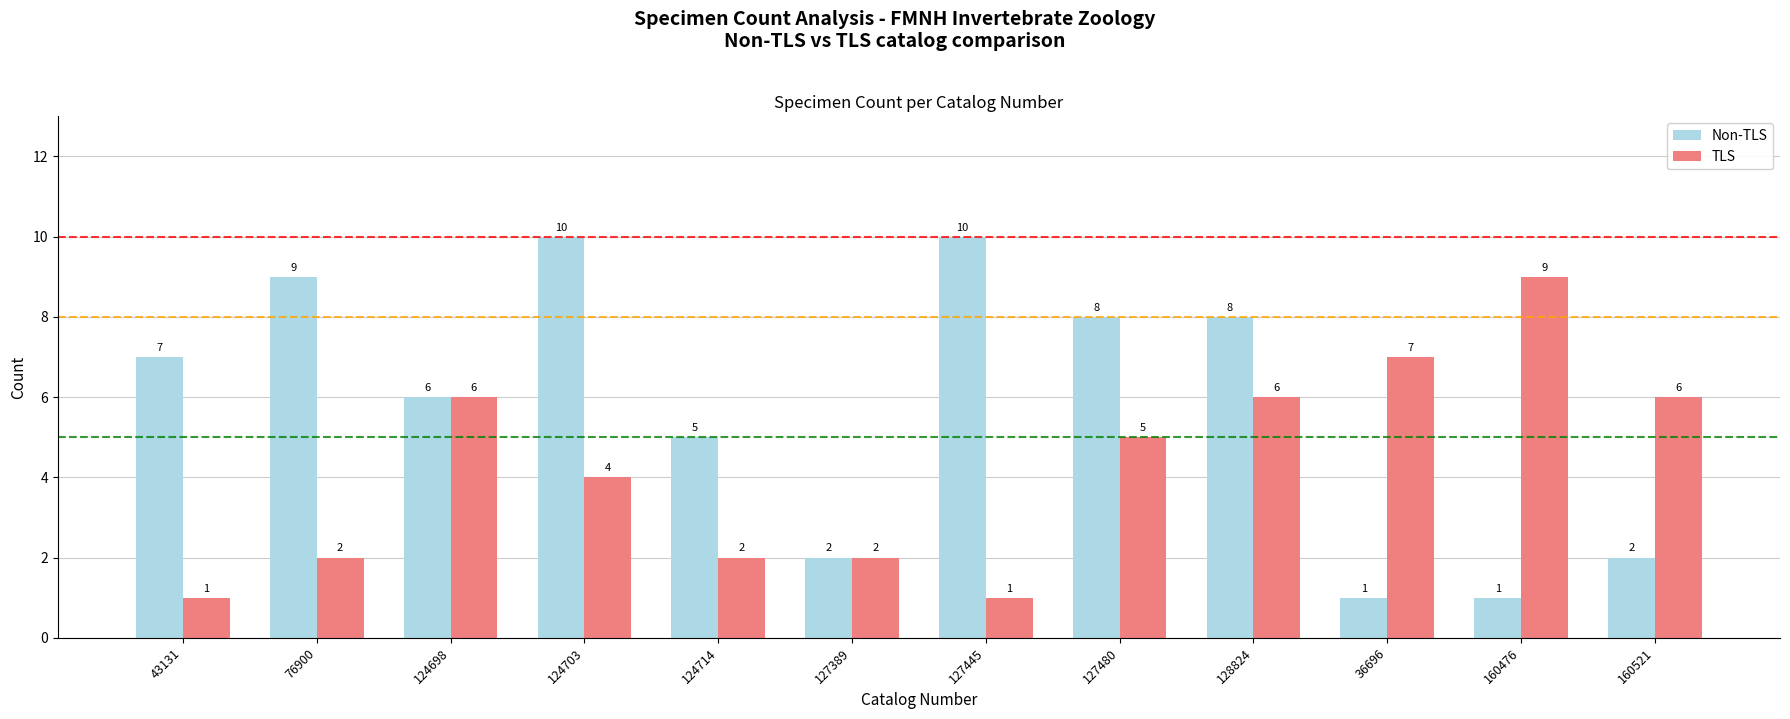

List the series in order of their peak value, lowest first.

TLS, Non-TLS